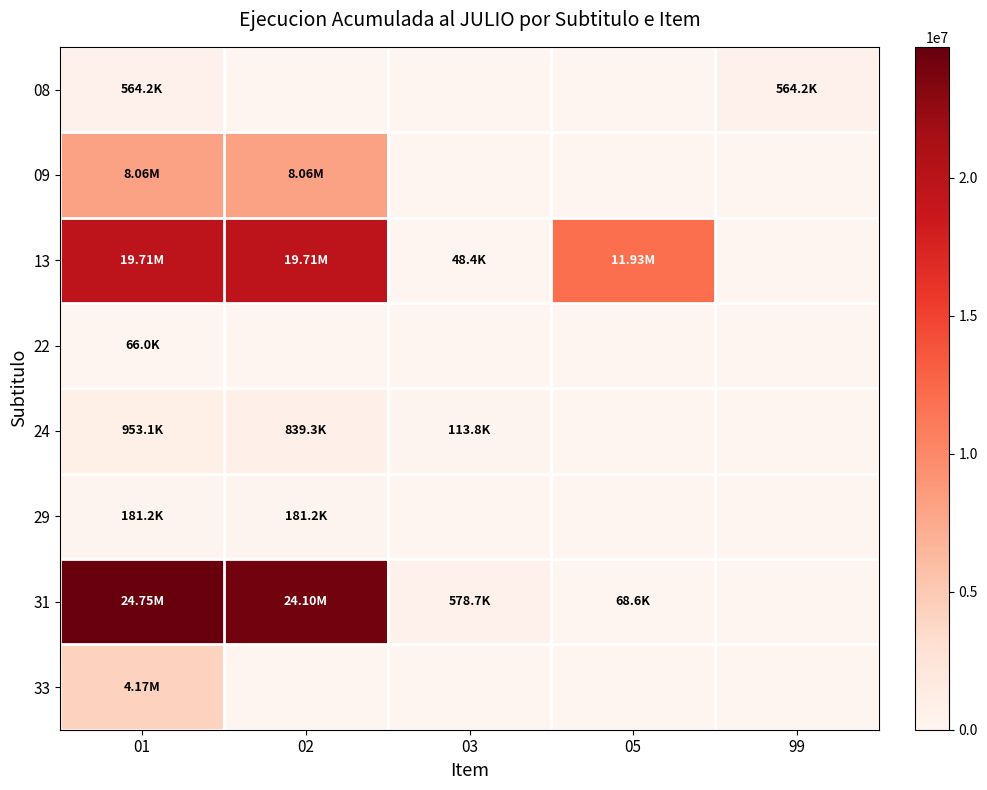

What is the difference between the highest and lowest values at 03?

578713